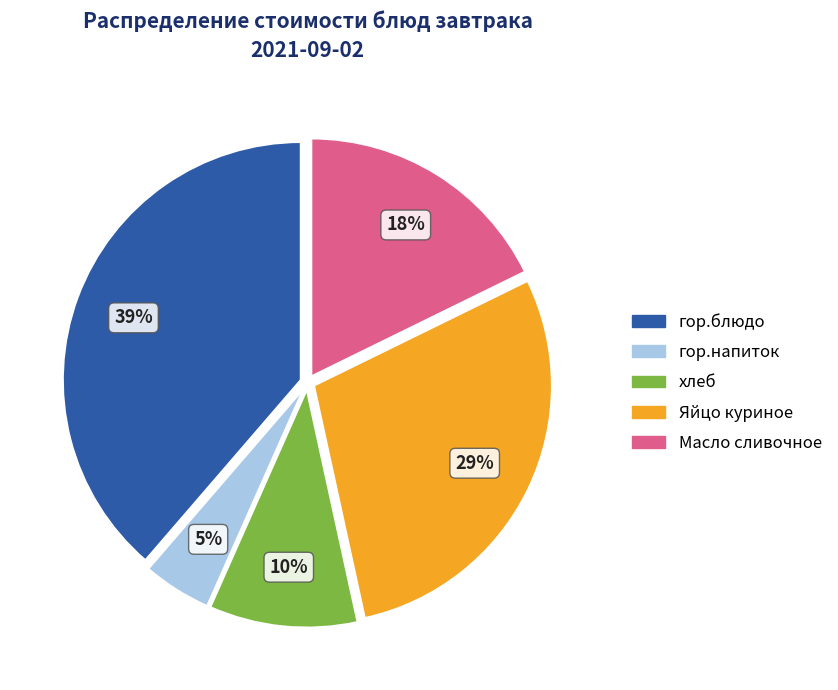

To the nearest percent, what is the difference between the хлеб and гор.блюдо slice percentages?

29%